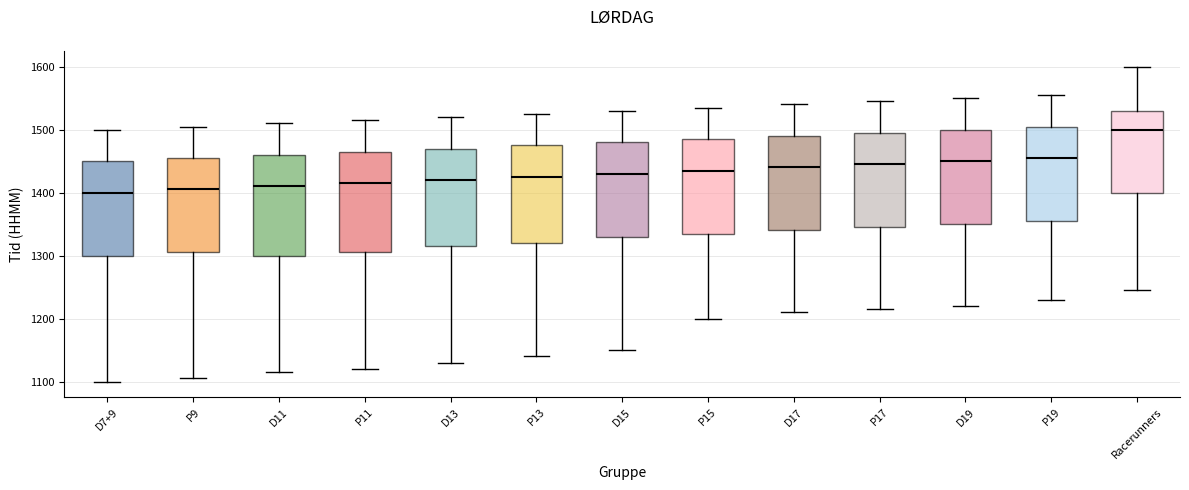

Reading left to right, transcribe this box plot: for each box, give where its median line is, the range the box spans, and where its two whiskers end, as read against the y-axis. The values are not printed on the chart, so give them approximately, as read against the axis.

D7+9: median 1400, box 1300 to 1450, whiskers 1100 to 1500
P9: median 1410, box 1310 to 1460, whiskers 1110 to 1510
D11: median 1410, box 1300 to 1460, whiskers 1120 to 1510
P11: median 1420, box 1310 to 1470, whiskers 1120 to 1520
D13: median 1420, box 1320 to 1470, whiskers 1130 to 1520
P13: median 1430, box 1320 to 1480, whiskers 1140 to 1530
D15: median 1430, box 1330 to 1480, whiskers 1150 to 1530
P15: median 1440, box 1340 to 1490, whiskers 1200 to 1540
D17: median 1440, box 1340 to 1490, whiskers 1210 to 1540
P17: median 1450, box 1350 to 1500, whiskers 1220 to 1550
D19: median 1450, box 1350 to 1500, whiskers 1220 to 1550
P19: median 1460, box 1360 to 1510, whiskers 1230 to 1560
Racerunners: median 1500, box 1400 to 1530, whiskers 1250 to 1600